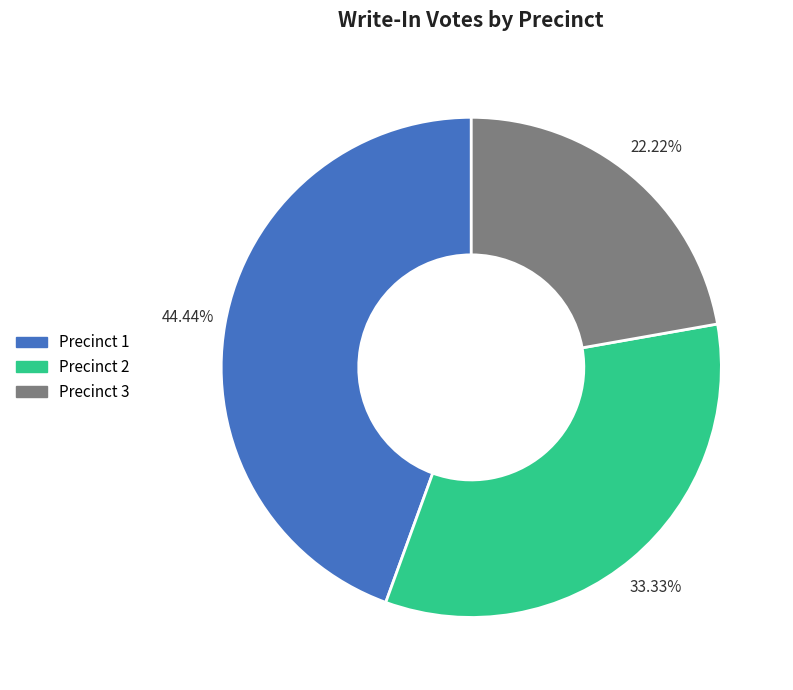

Between Precinct 1 and Precinct 3, which is larger?

Precinct 1